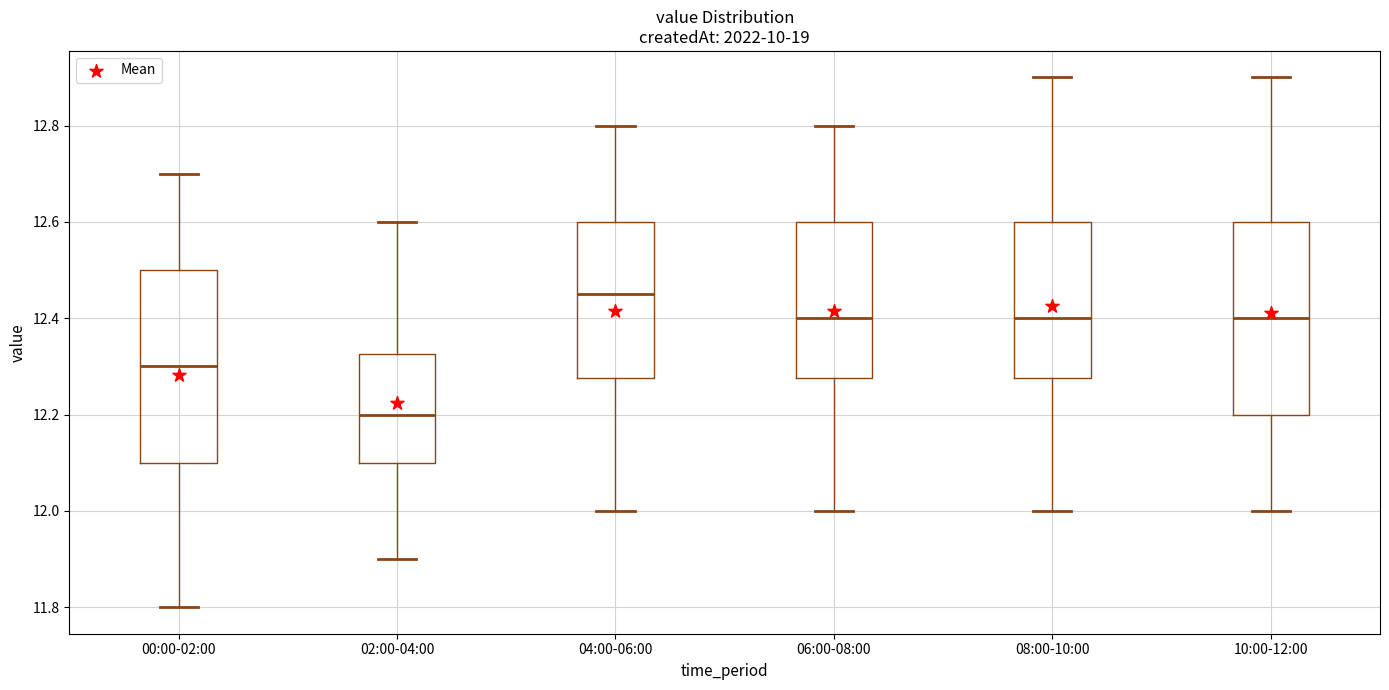

Which box's median line is the highest?

04:00-06:00